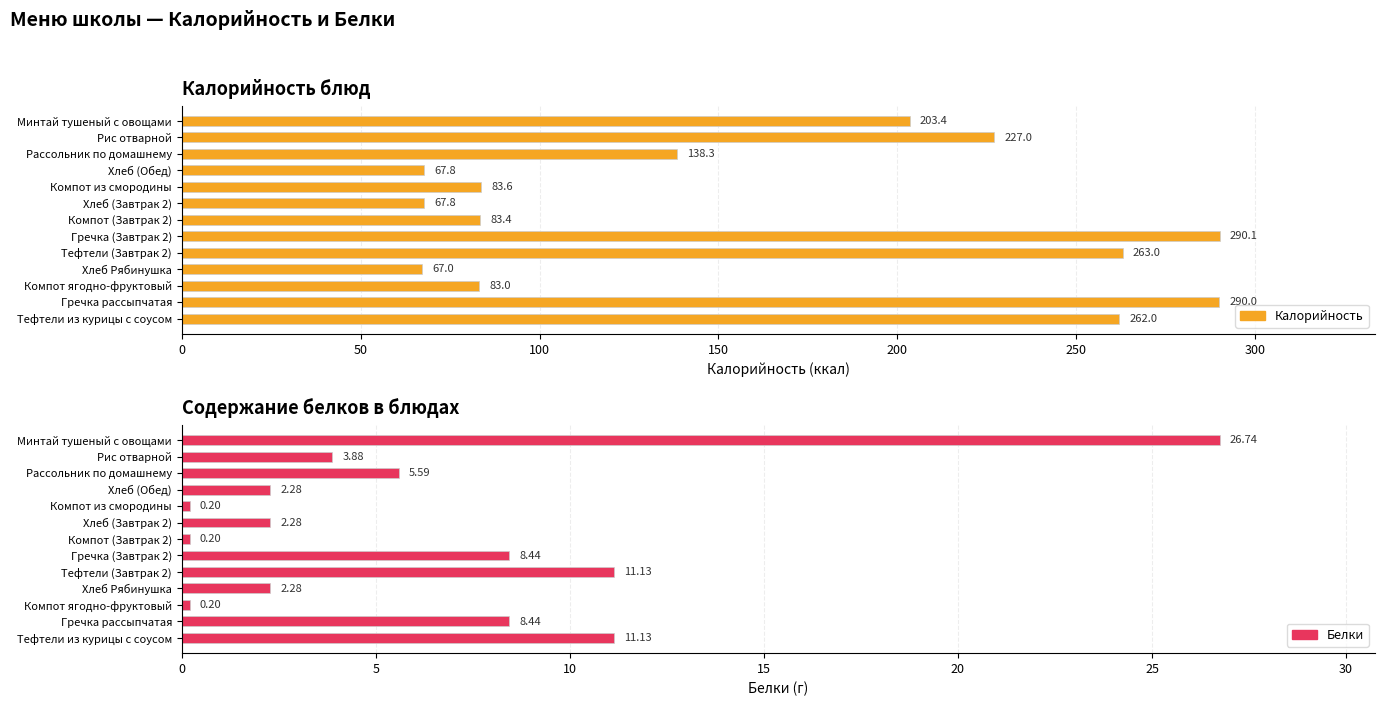

Rank the series by their average value, from lowest to highest.

Белки, Калорийность